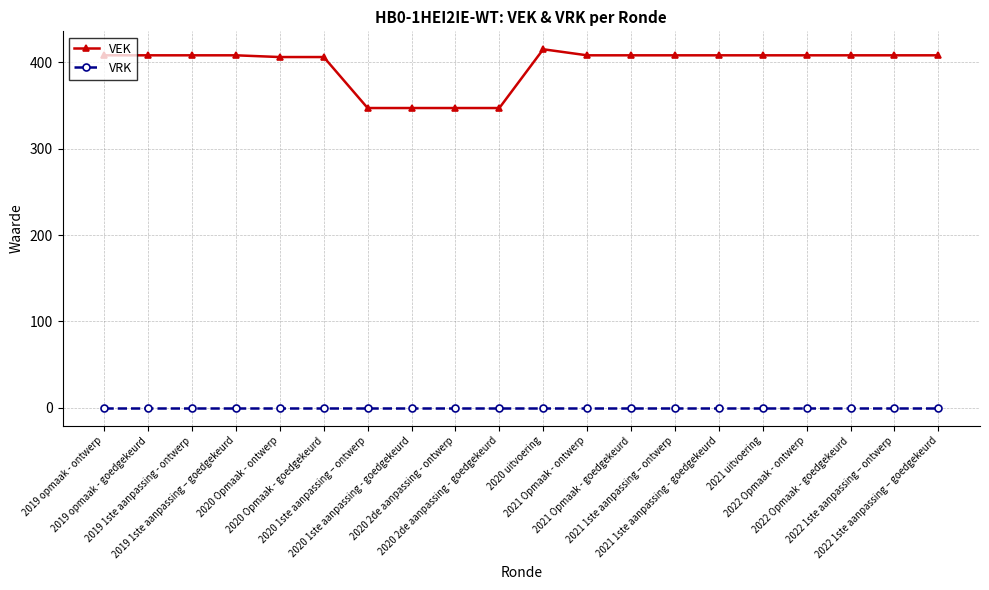

Which series has the largest total across all categories?

VEK